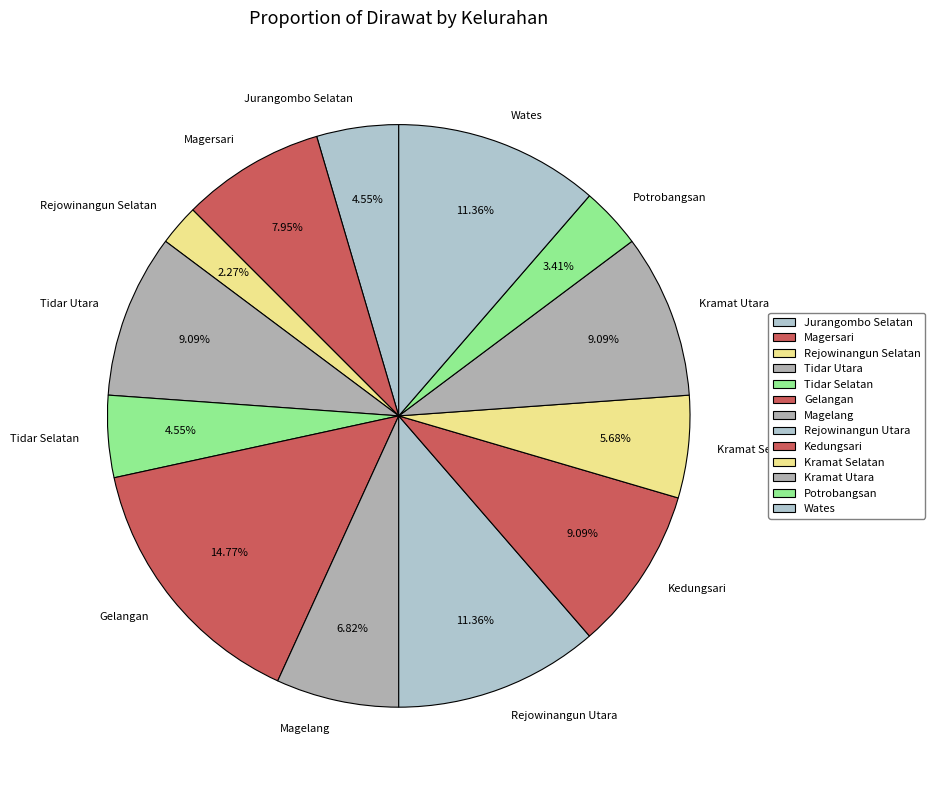

What portion of the pie excludes Kedungsari?

90.9%